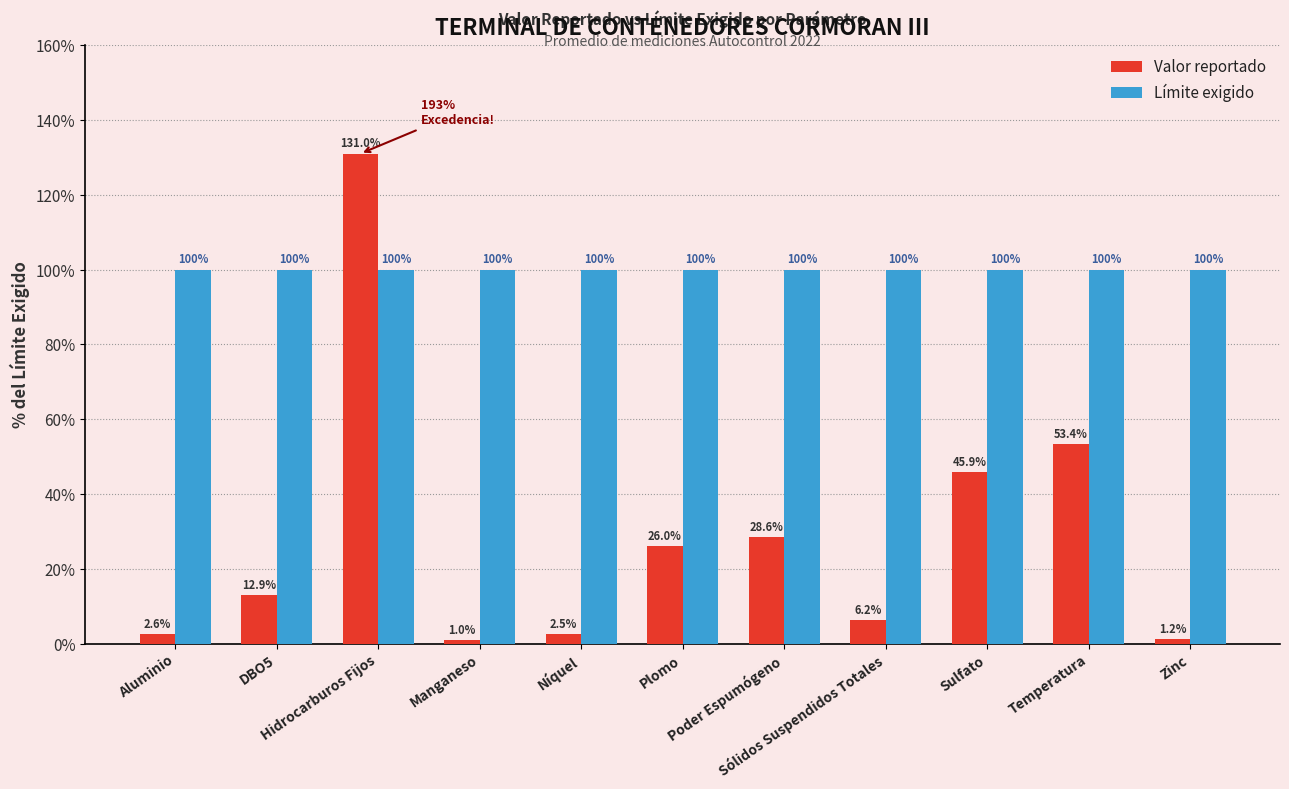

At how many categories does at least one series exceed 32?

11